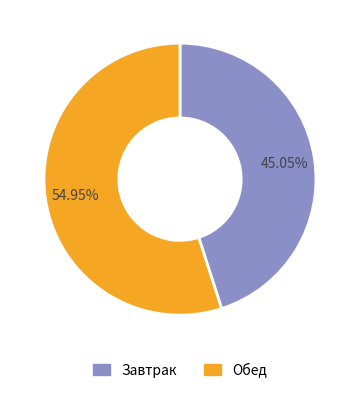

Which has a higher value, Обед or Завтрак?

Обед